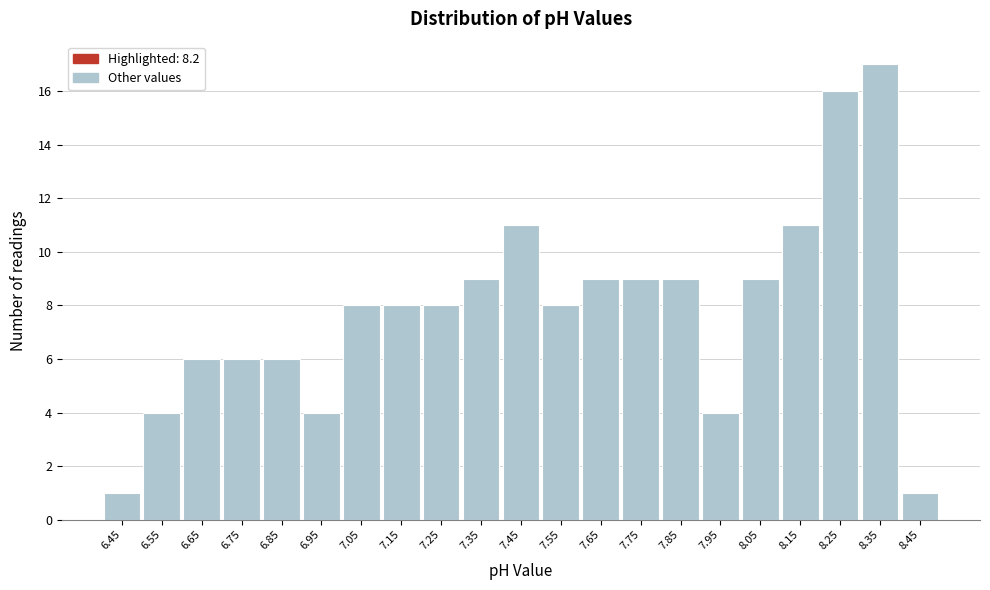

Which range on the x-axis has the tallest bar?

8.3 to 8.4